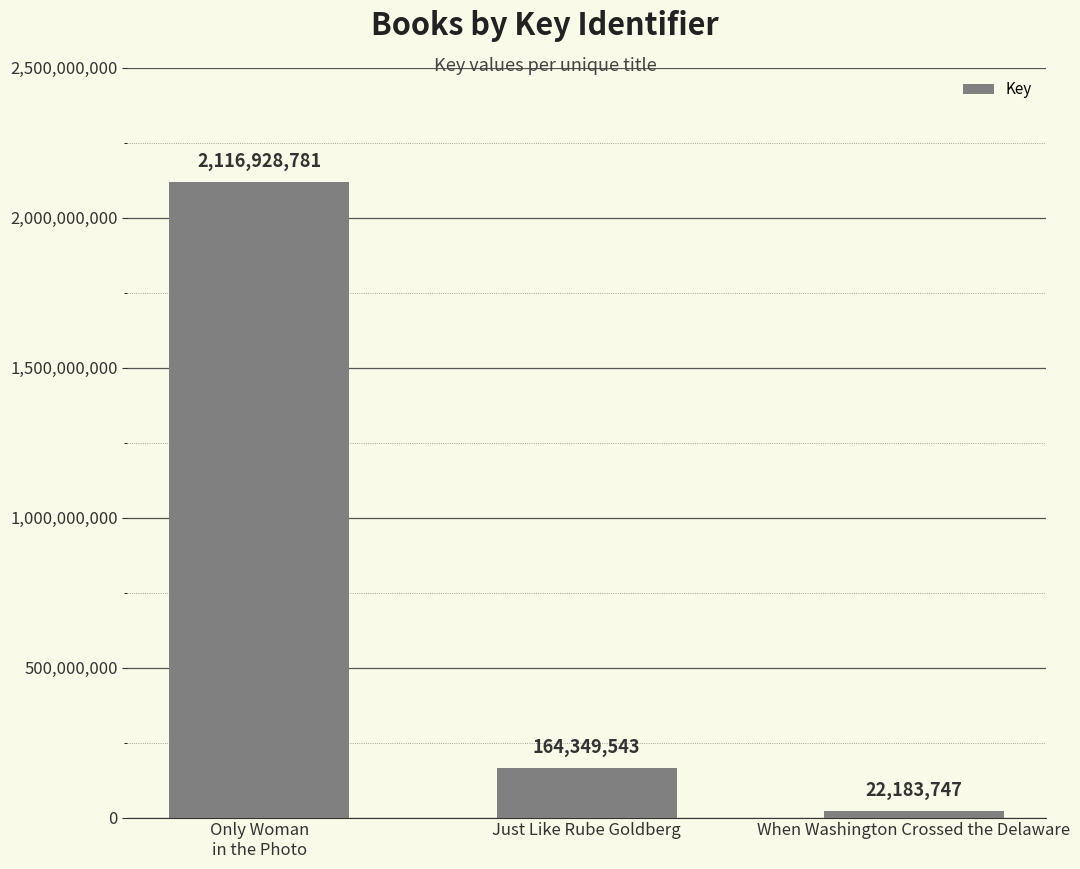

What is the change in value from Just Like Rube Goldberg to When Washington Crossed the Delaware?

-142165796